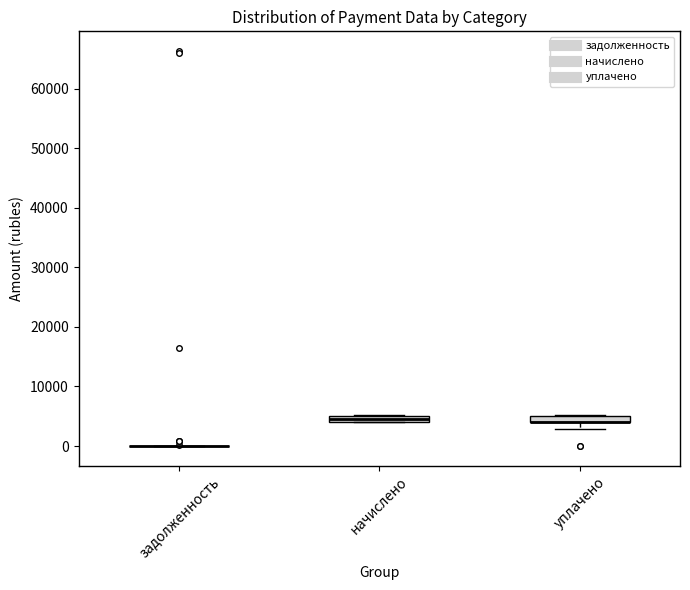

Where does the lower whisker of the box for уплачено end on the y-axis? The values are not printed on the chart, so give them approximately, as read against the axis.

3000